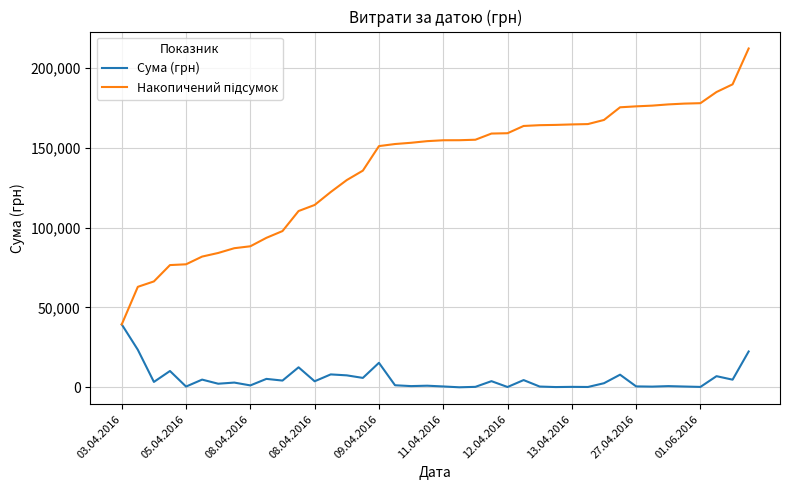

What is the highest value of the Сума (грн) series?

39389.0